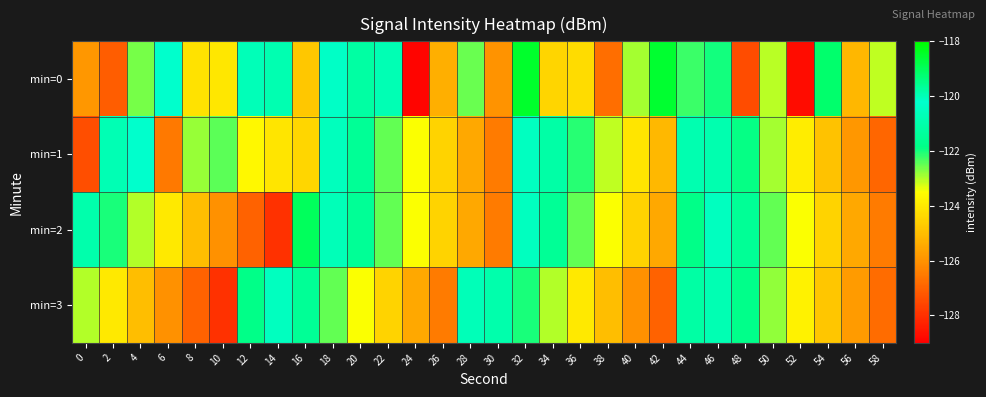

What is the maximum value shown in the chart?

-118.5